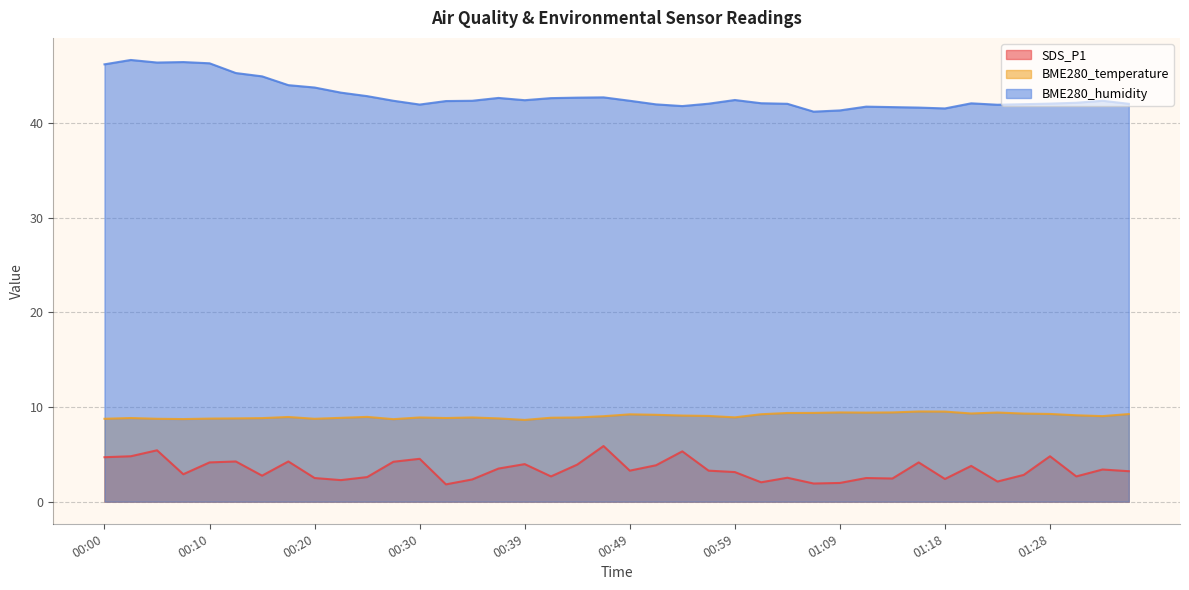

At which category does BME280_temperature reach its first local valley?

00:08